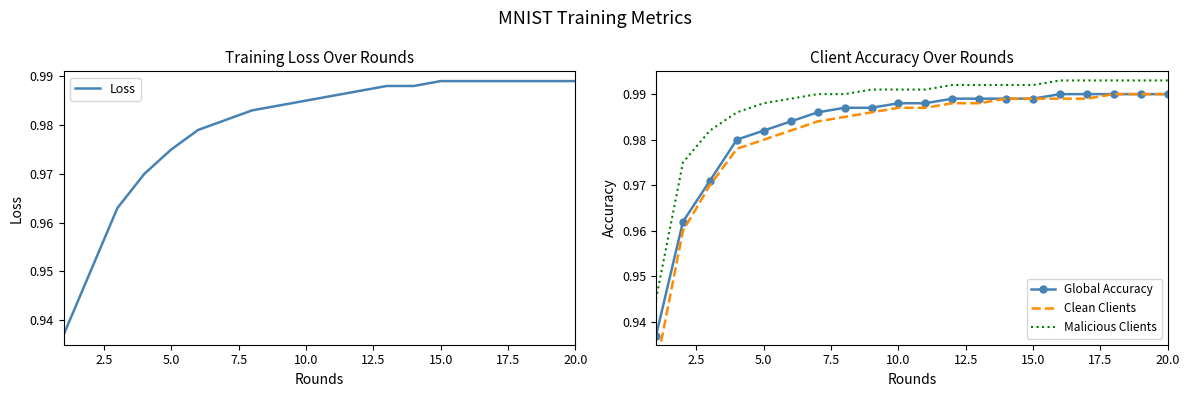

Which series has the largest total across all categories?

Malicious Clients